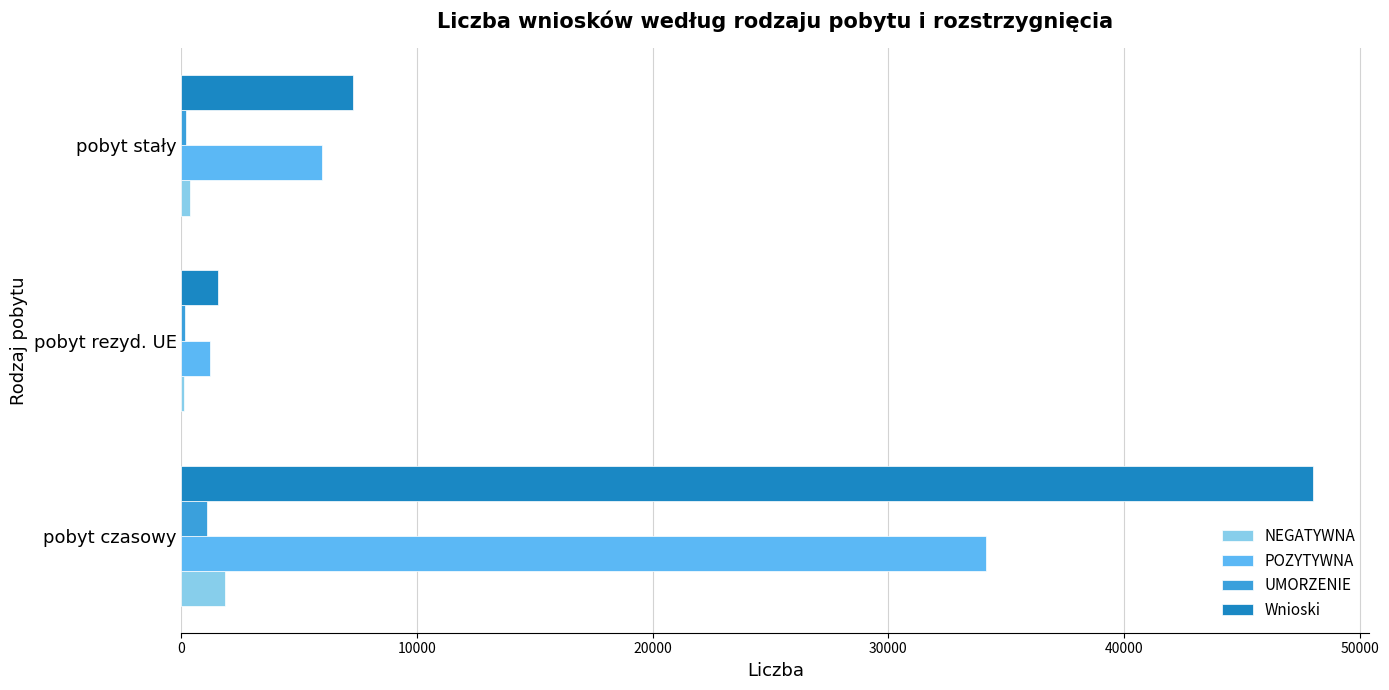

The Wnioski series shows 48011 at pobyt czasowy. True or false?

True